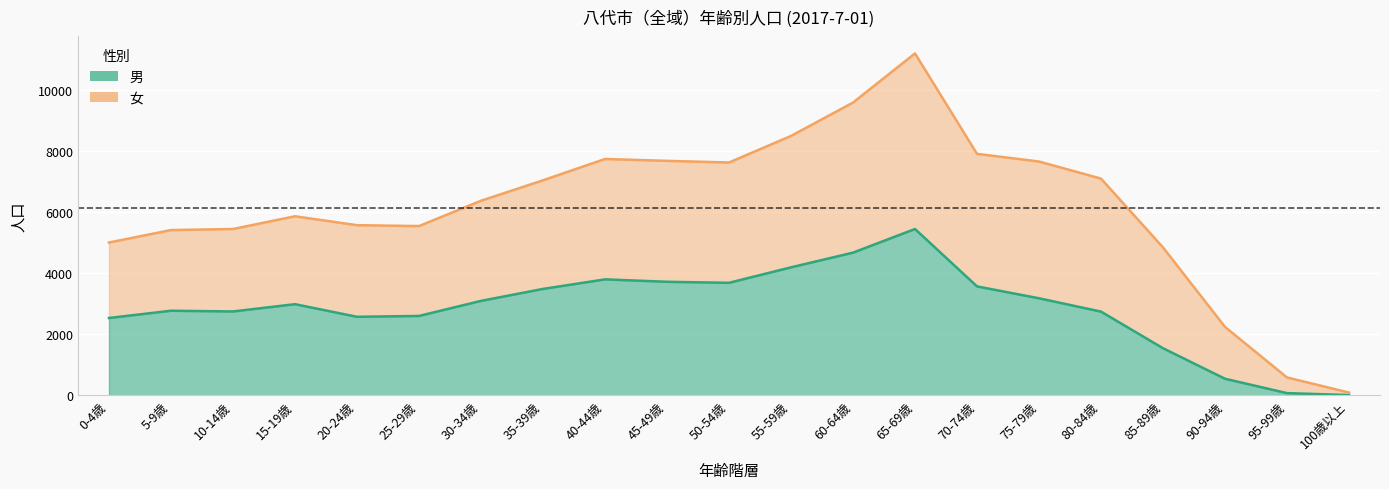

What is the difference between the maximum and minimum values?

5443